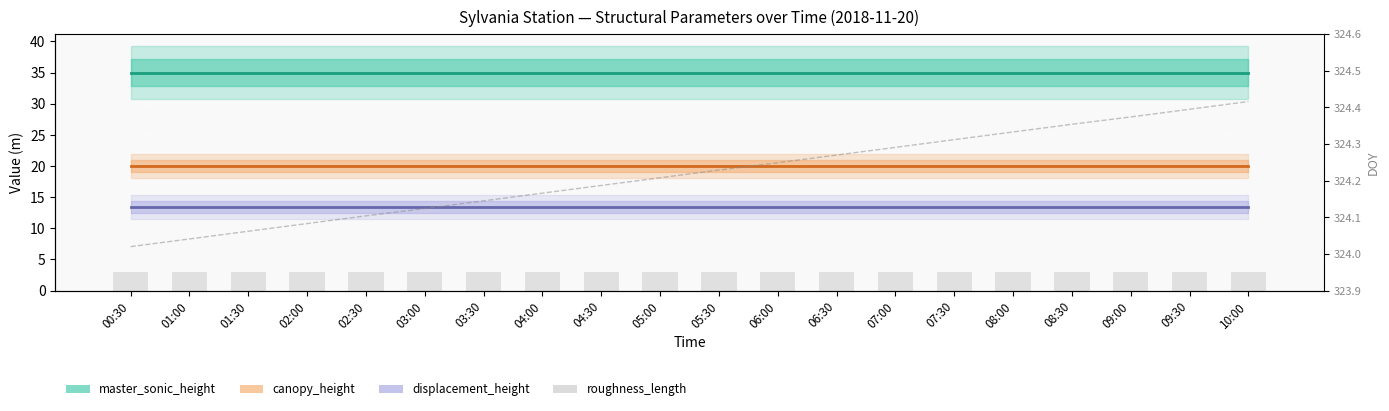

True or false: DOY has a value of 324.3 at 06:30.

True